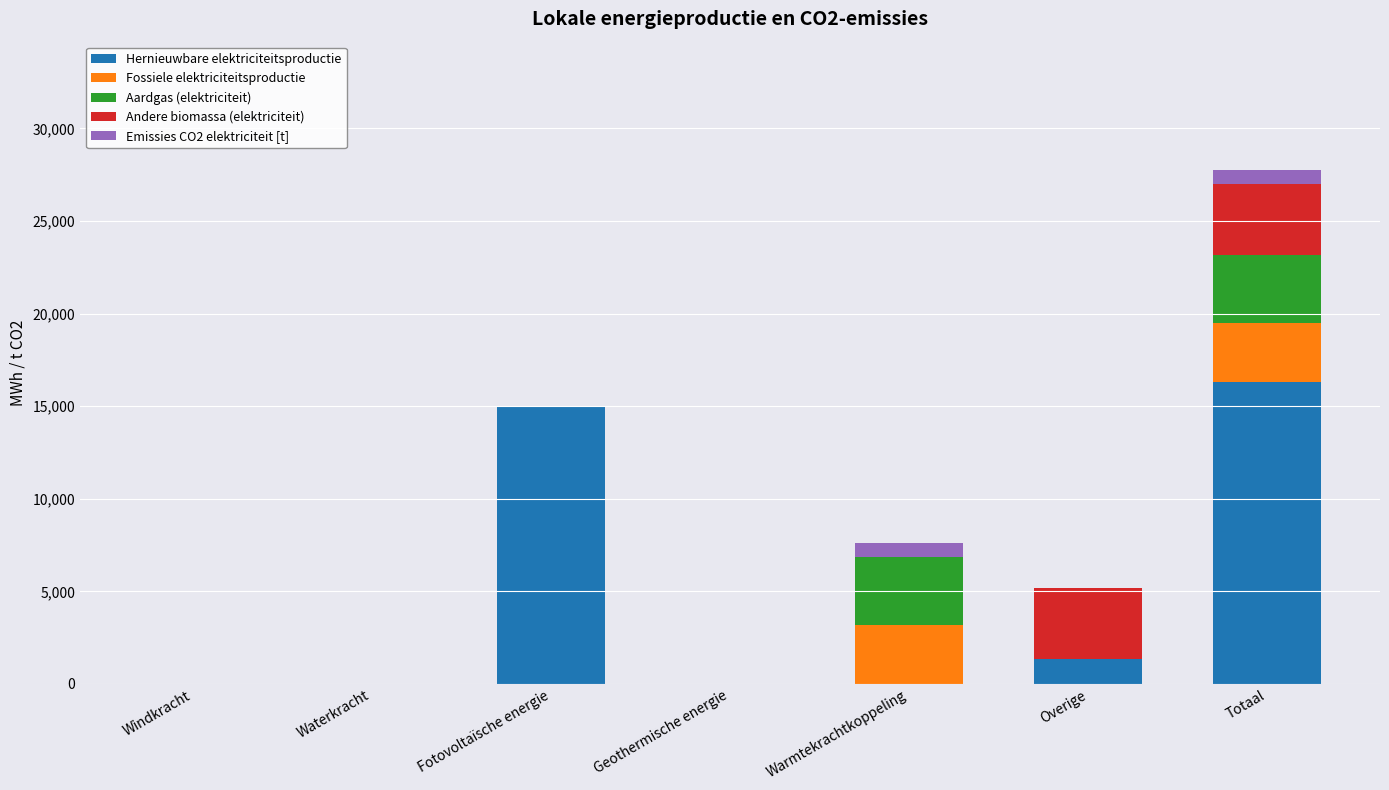

At which label does Hernieuwbare elektriciteitsproductie reach its peak?

Totaal